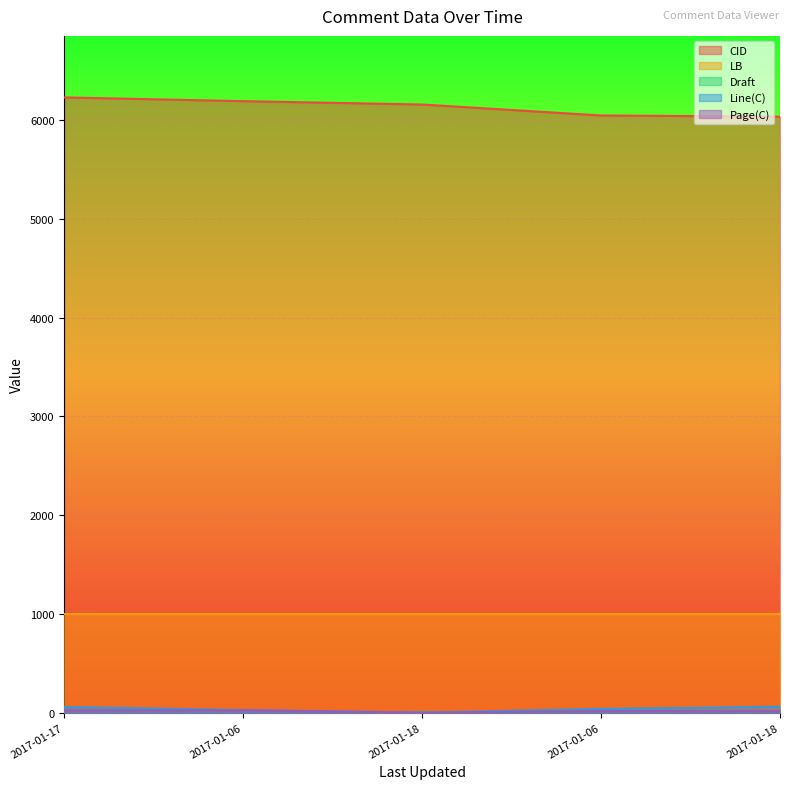

Between 2017-01-18 and 2017-01-18, which is larger?

2017-01-18